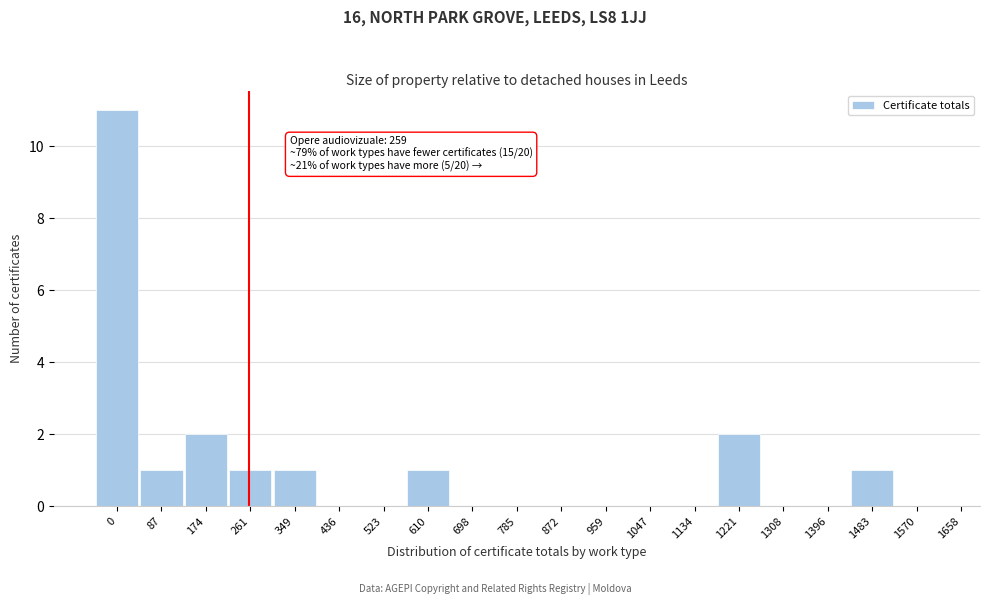

Reading right to left, what are all the values shown in this chart?

1570=0	1483=1	1396=0	1308=0	1221=2	1134=0	1047=0	959=0	872=0	785=0	698=0	610=1	523=0	436=0	349=1	261=1	174=2	87=1	0=11